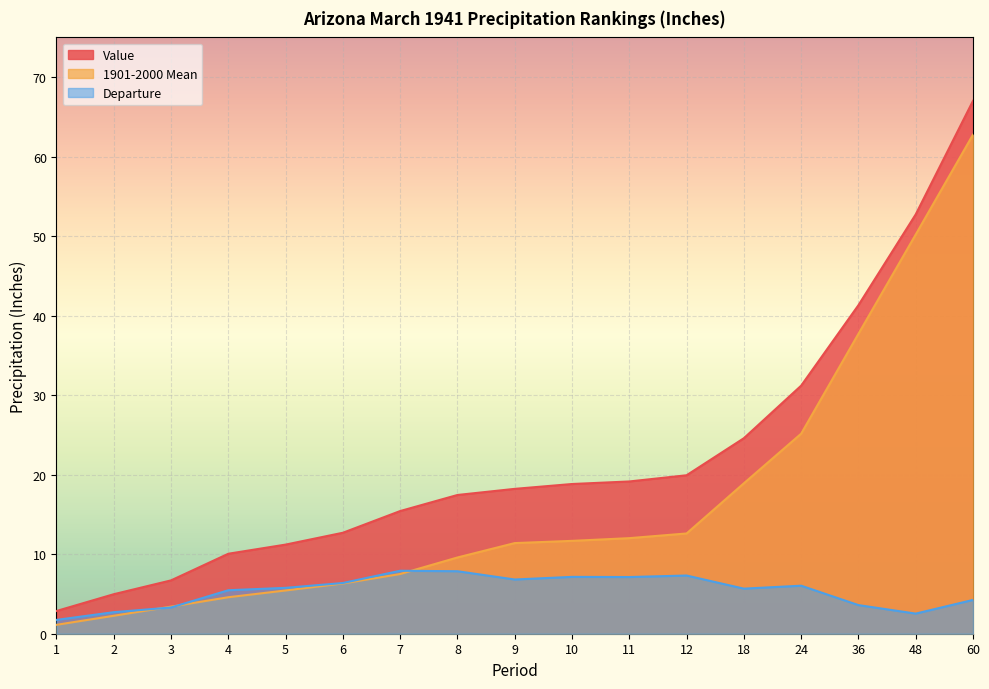

Reading right to left, transcribe all the data shown in this chart.

Value: 60=67.0	48=52.7	36=41.3	24=31.2	18=24.6	12=19.9	11=19.1	10=18.8	9=18.2	8=17.4	7=15.4	6=12.7	5=11.2	4=10.1	3=6.7	2=5.0	1=2.9
1901-2000 Mean: 60=62.8	48=50.2	36=37.7	24=25.2	18=18.9	12=12.6	11=12.0	10=11.7	9=11.4	8=9.6	7=7.5	6=6.3	5=5.4	4=4.6	3=3.4	2=2.3	1=1.1
Departure: 60=4.2	48=2.5	36=3.6	24=6.0	18=5.7	12=7.3	11=7.1	10=7.2	9=6.8	8=7.9	7=7.9	6=6.4	5=5.8	4=5.5	3=3.3	2=2.7	1=1.7